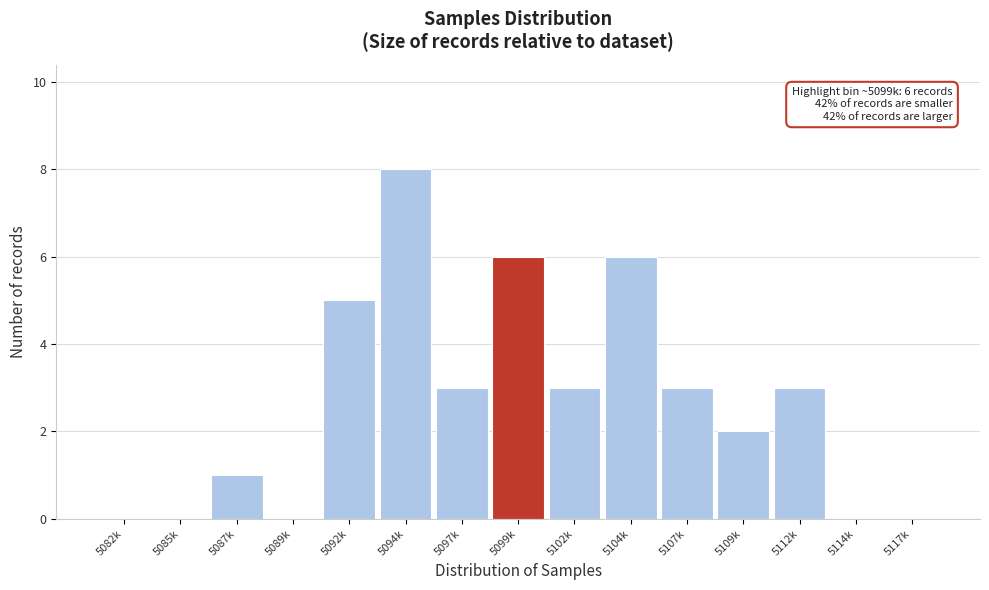

Reading left to right, what are all the values shown in this chart?

5082k=0	5085k=0	5087k=1	5089k=0	5092k=5	5094k=8	5097k=3	5099k=6	5102k=3	5104k=6	5107k=3	5109k=2	5112k=3	5114k=0	5117k=0